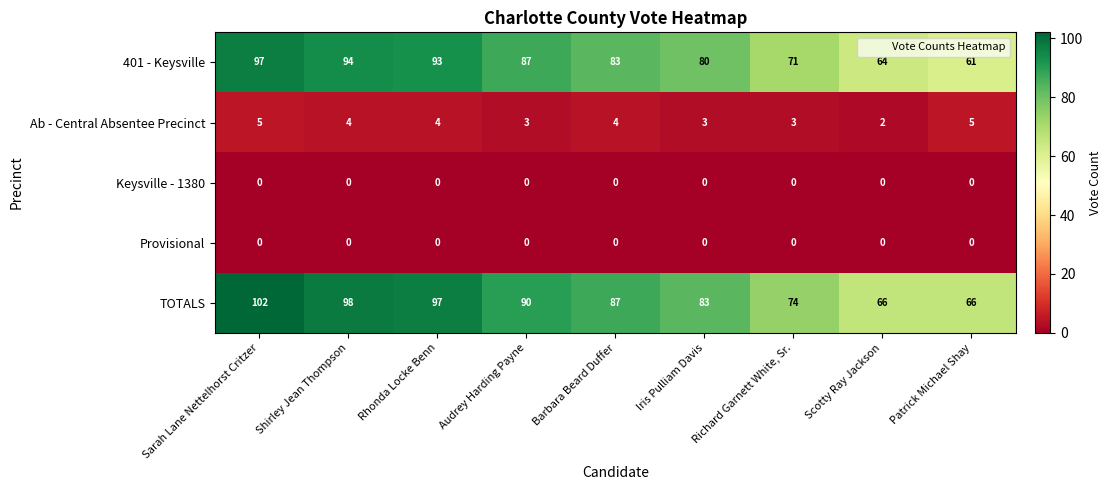

List the labels in order of 401 - Keysville value, smallest first.

Patrick Michael Shay, Scotty Ray Jackson, Richard Garnett White, Sr., Iris Pulliam Davis, Barbara Beard Duffer, Audrey Harding Payne, Rhonda Locke Benn, Shirley Jean Thompson, Sarah Lane Nettelhorst Critzer